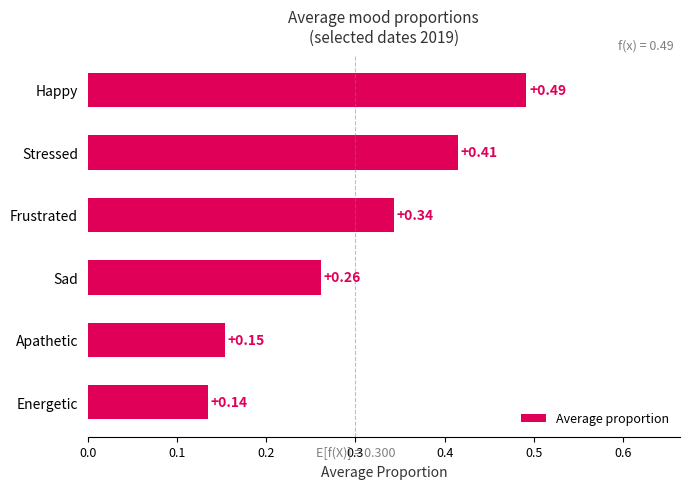

List the labels in order of value, smallest first.

Energetic, Apathetic, Sad, Frustrated, Stressed, Happy